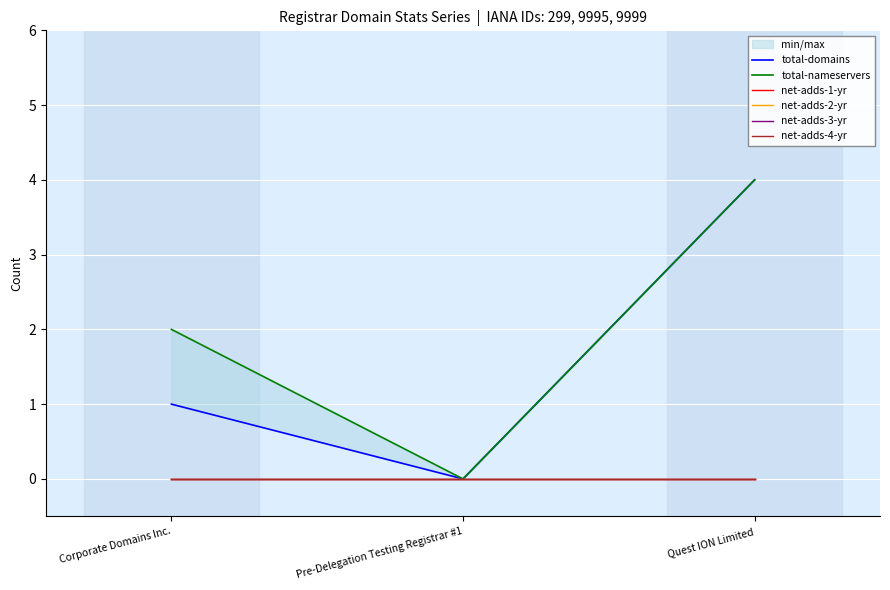

What position from the left is Corporate Domains Inc.?

1